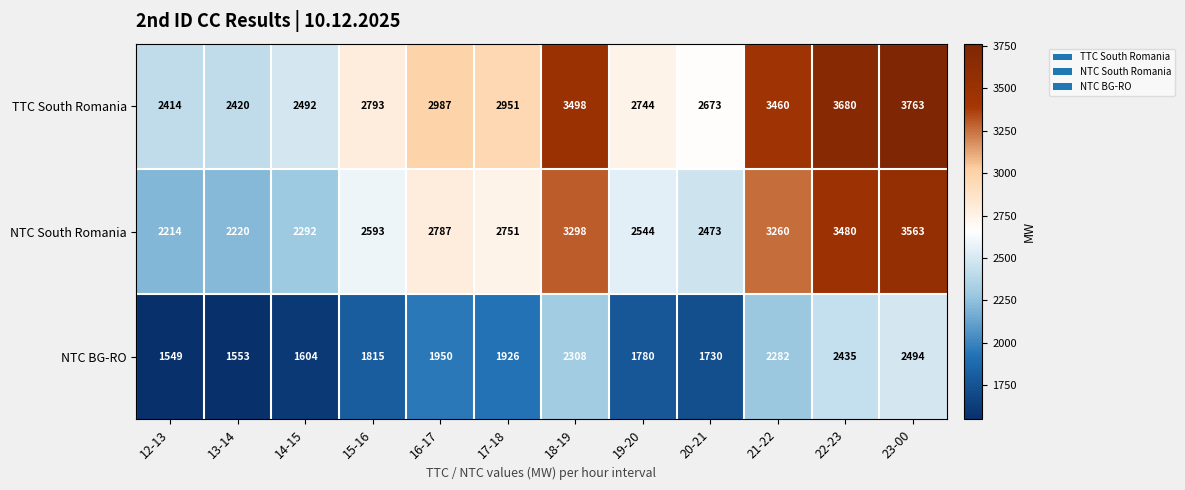

Rank the series by their maximum value, from highest to lowest.

TTC South Romania, NTC South Romania, NTC BG-RO